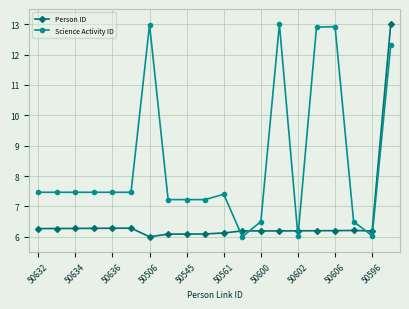

What is the maximum value for Science Activity ID?

13.0